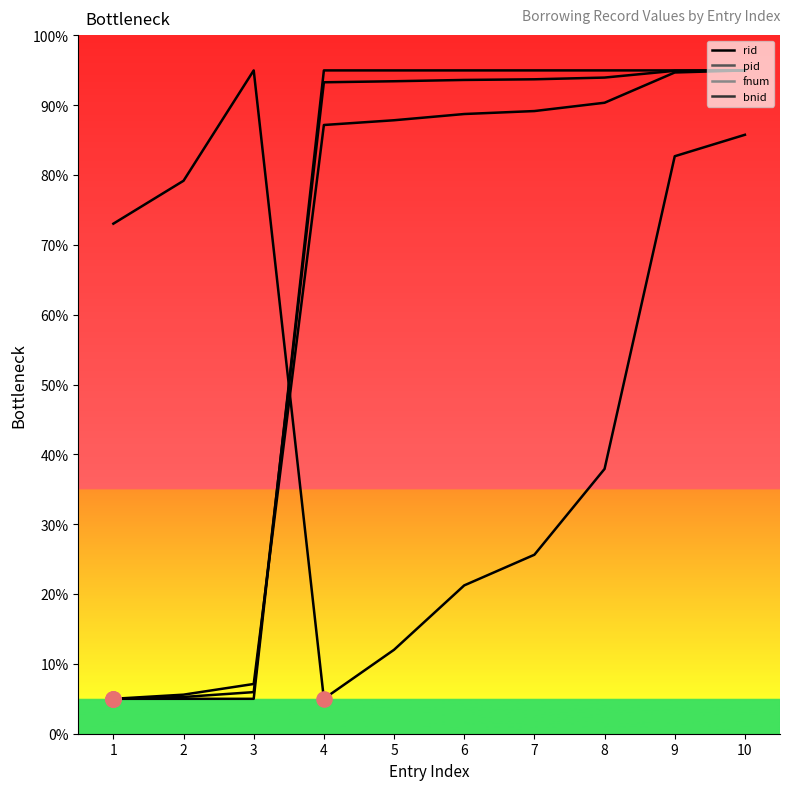

Which series contains the highest Y value?

rid